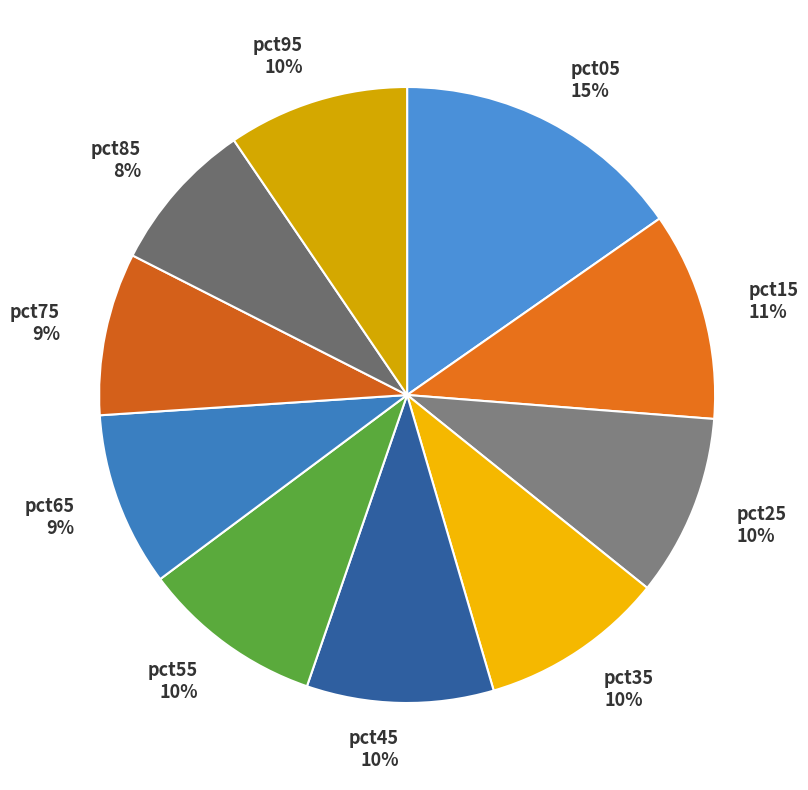

The pct85 slice represents 8% of the pie. True or false?

True